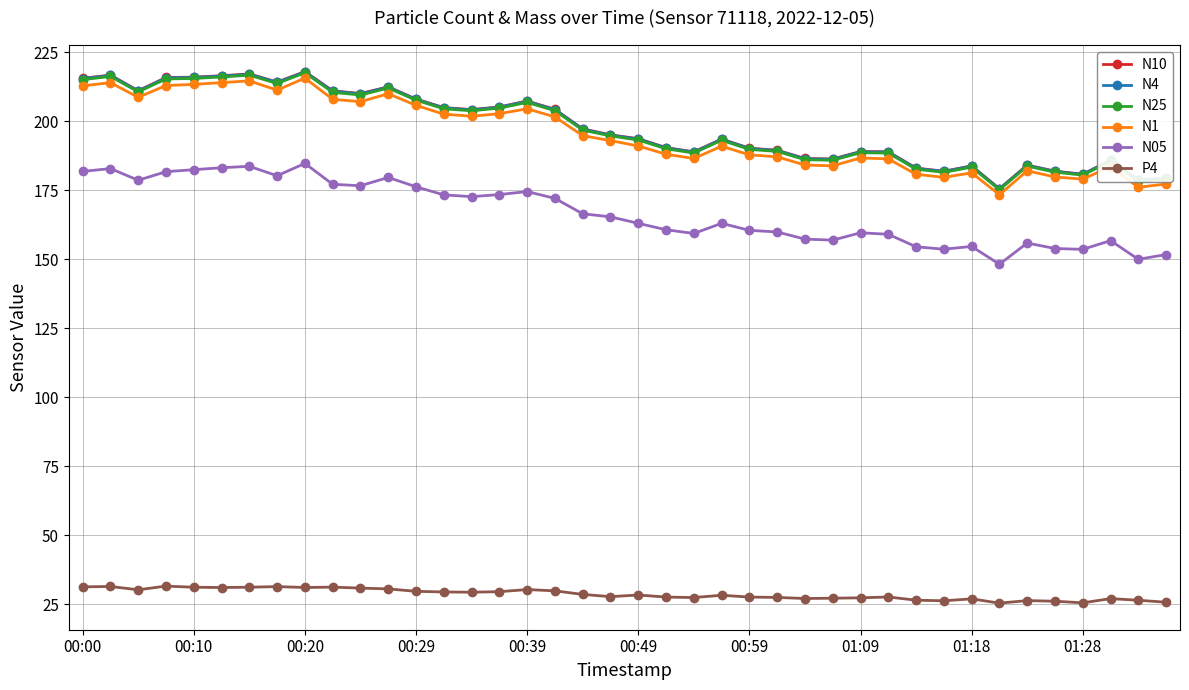

Is this an area chart (filled region under the line)?

No